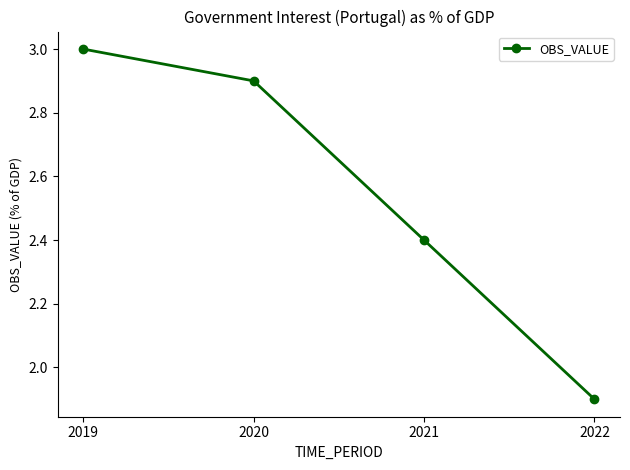

Is it true that the value at 2020 is 2.9?

True